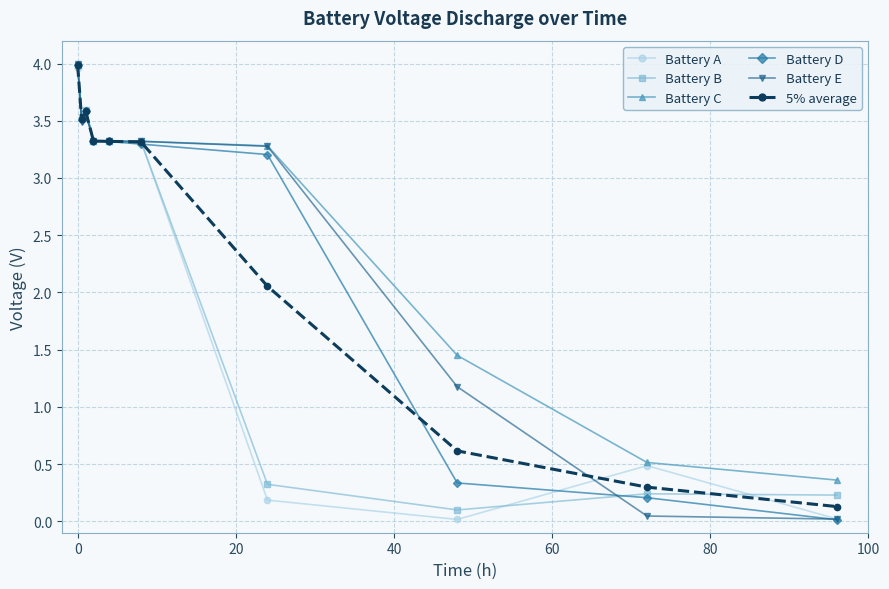

What is the maximum value for Battery A?

4.0